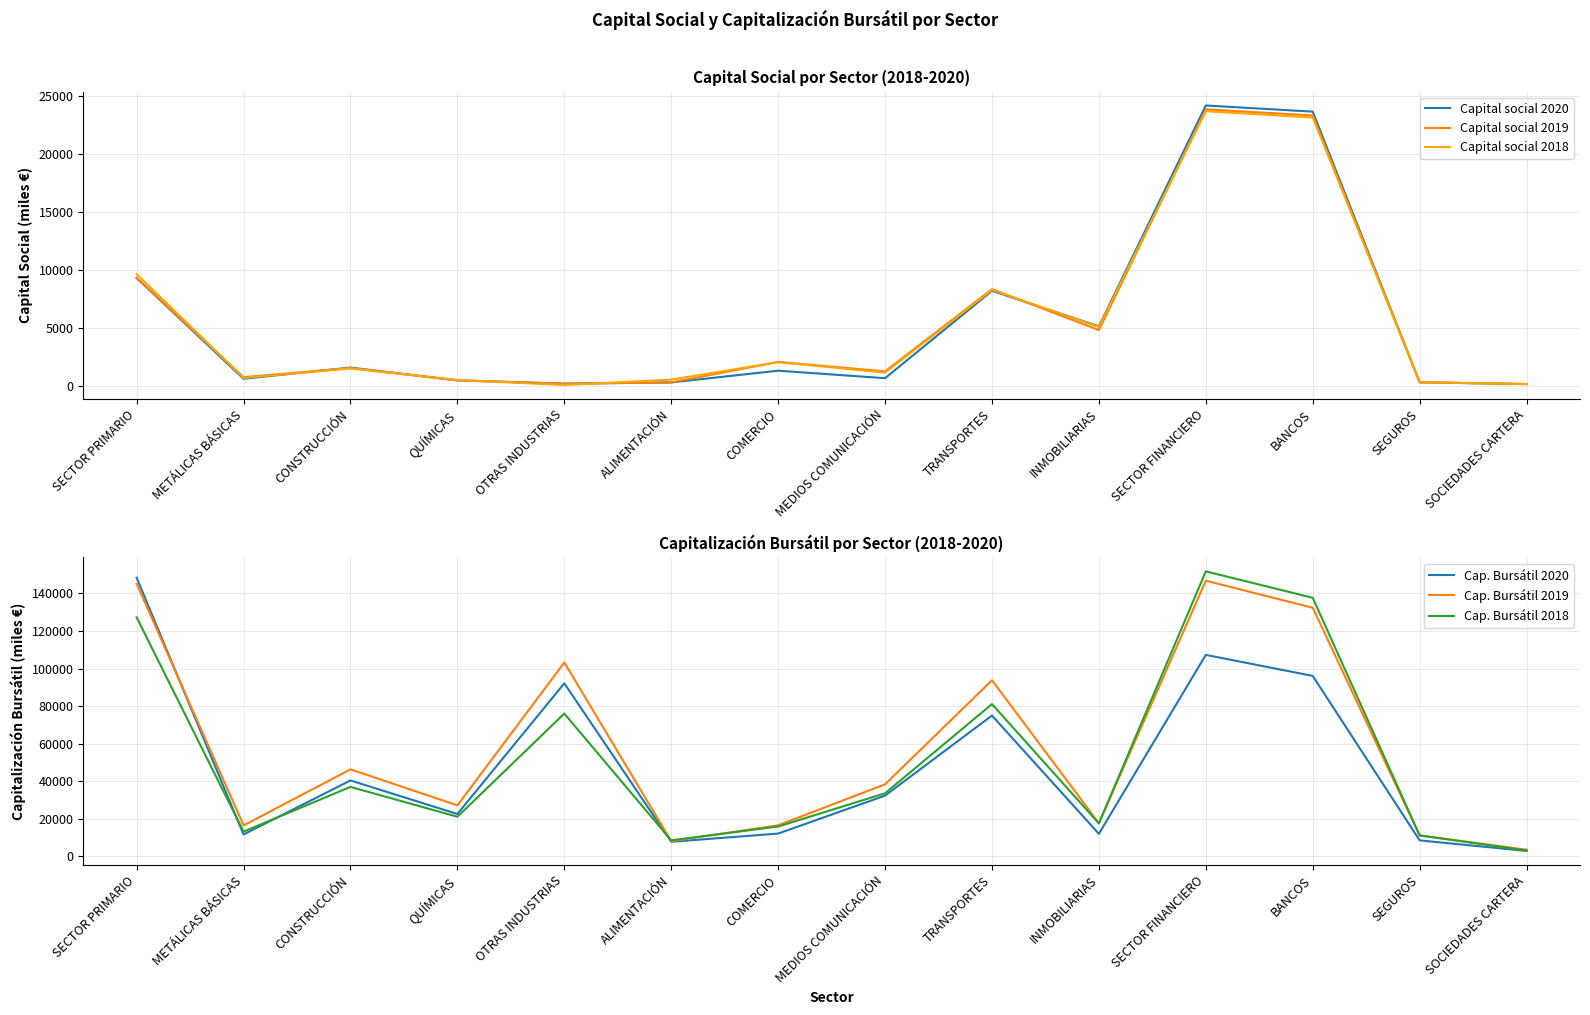

Reading right to left, extract all data points from this chart.

Capital social 2020: 187	344	23619	24150	5155	8208	695	1342	330	225	507	1610	648	9311
Capital social 2019: 187	344	23290	23820	4832	8350	1285	2093	327	225	507	1570	784	9312
Capital social 2018: 201	344	23115	23660	5104	8284	1179	2076	574	109	539	1532	722	9641
Cap. Bursátil 2020: 2789	8404	96067	107260	11908	74933	32251	12029	7644	92108	22461	40338	11555	148390
Cap. Bursátil 2019: 3425	11006	132373	146804	17521	93729	38315	16445	7964	103218	27050	46253	16383	145194
Cap. Bursátil 2018: 3029	11057	137698	151783	17442	81033	33486	15786	8421	75979	20998	36905	13073	127257